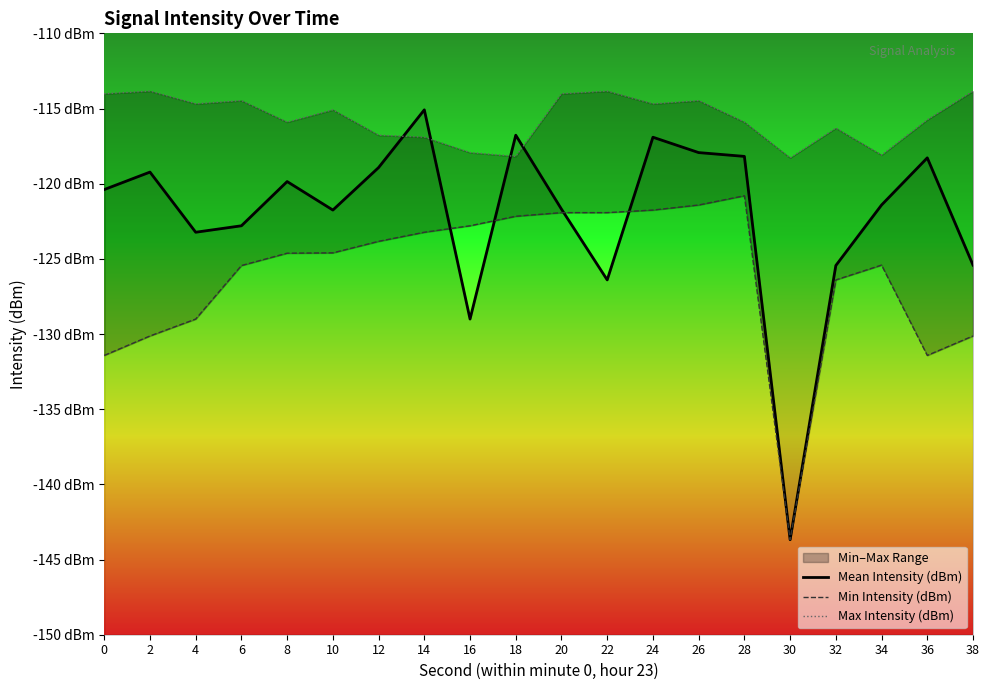

List the series in order of their overall mean, highest first.

Max Intensity (dBm), Mean Intensity (dBm), Min Intensity (dBm)